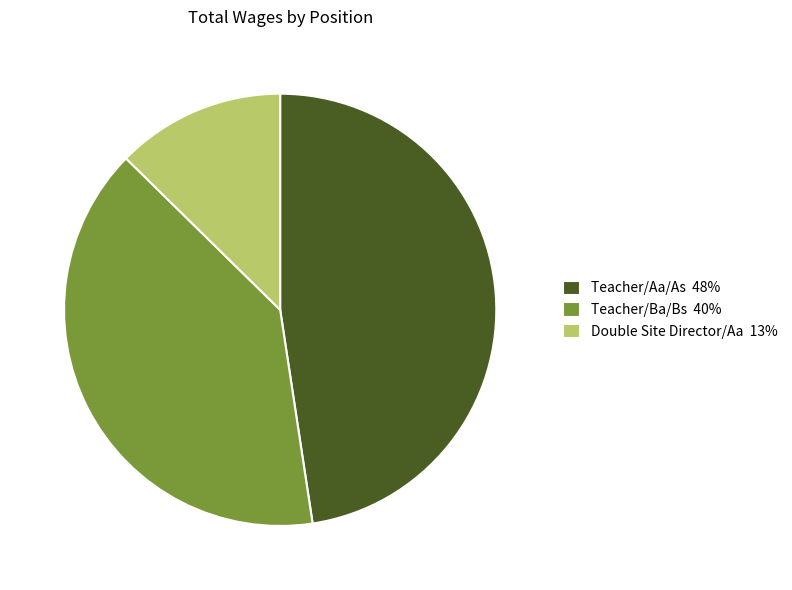

Which slice is the largest?

Teacher/Aa/As